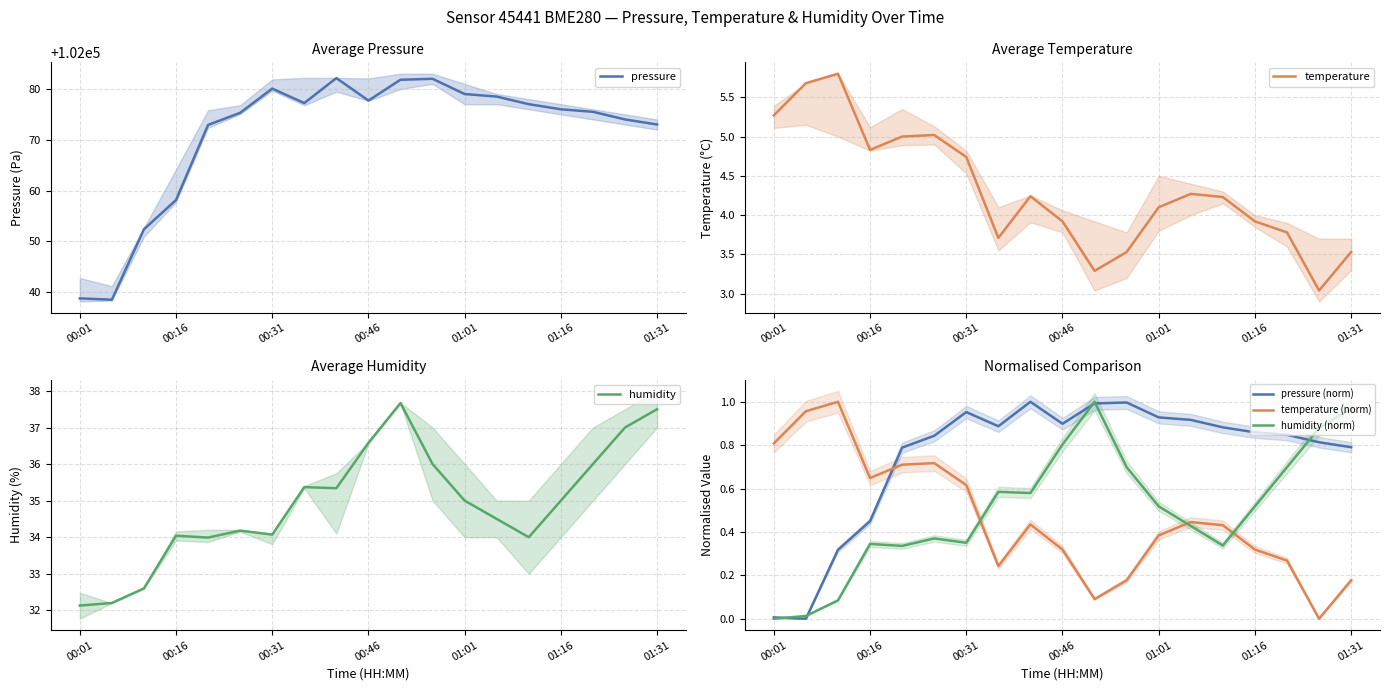

The value of pressure (norm) at 00:46 is 0.9. True or false?

True